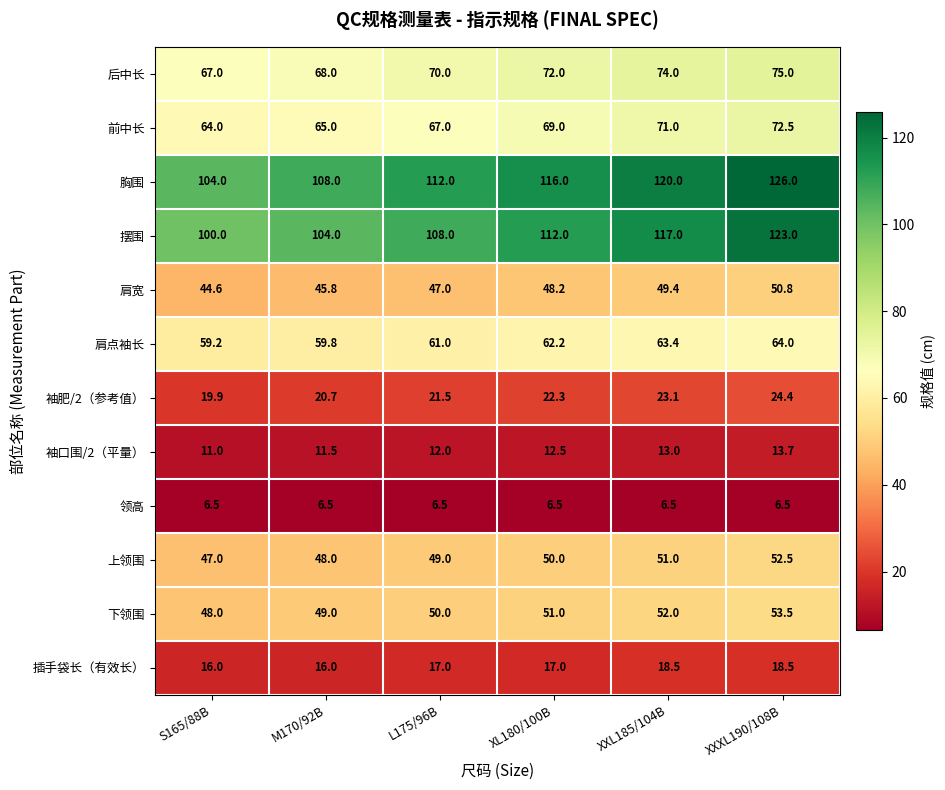

True or false: 下领围 has a value of 72.2 at XXL185/104B.

False